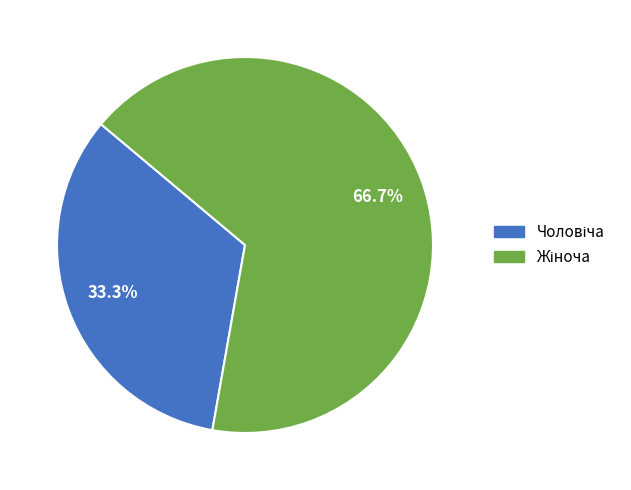

How many slices are in this pie chart?

2